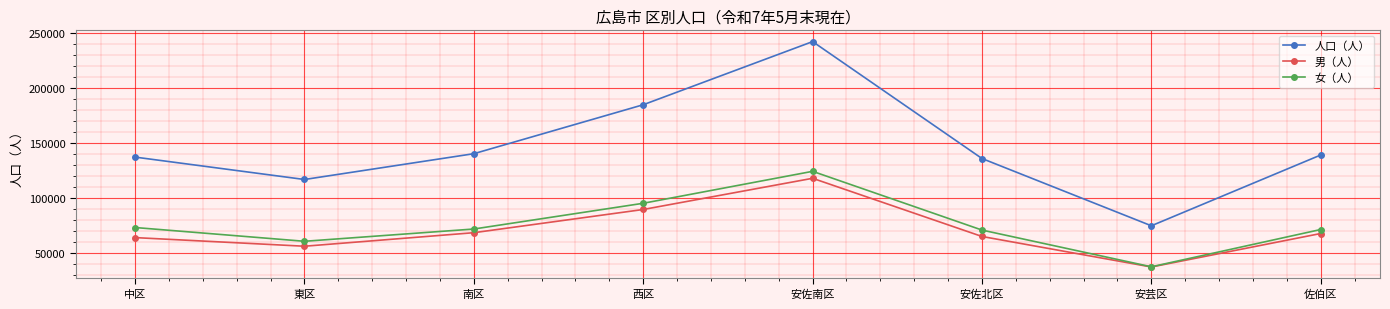

At how many categories does at least one series exceed 227831?

1